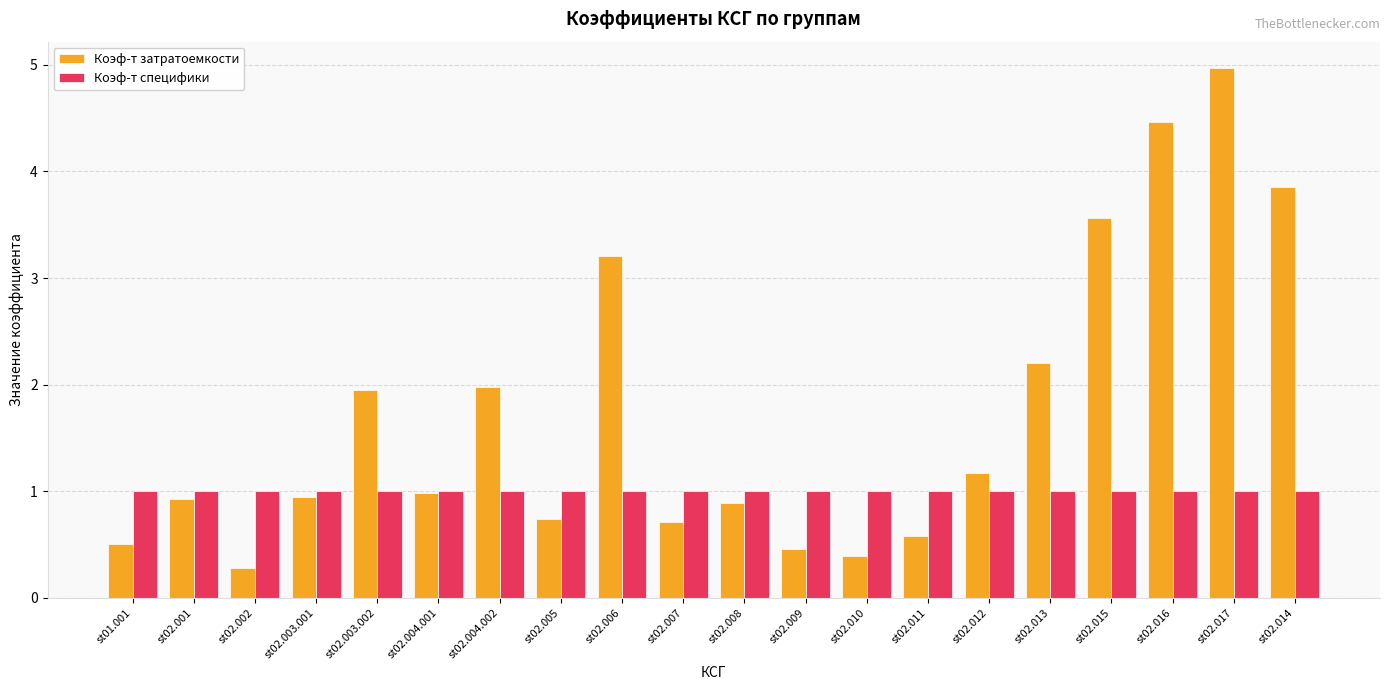

At which category is the sum across all series the highest?

st02.017